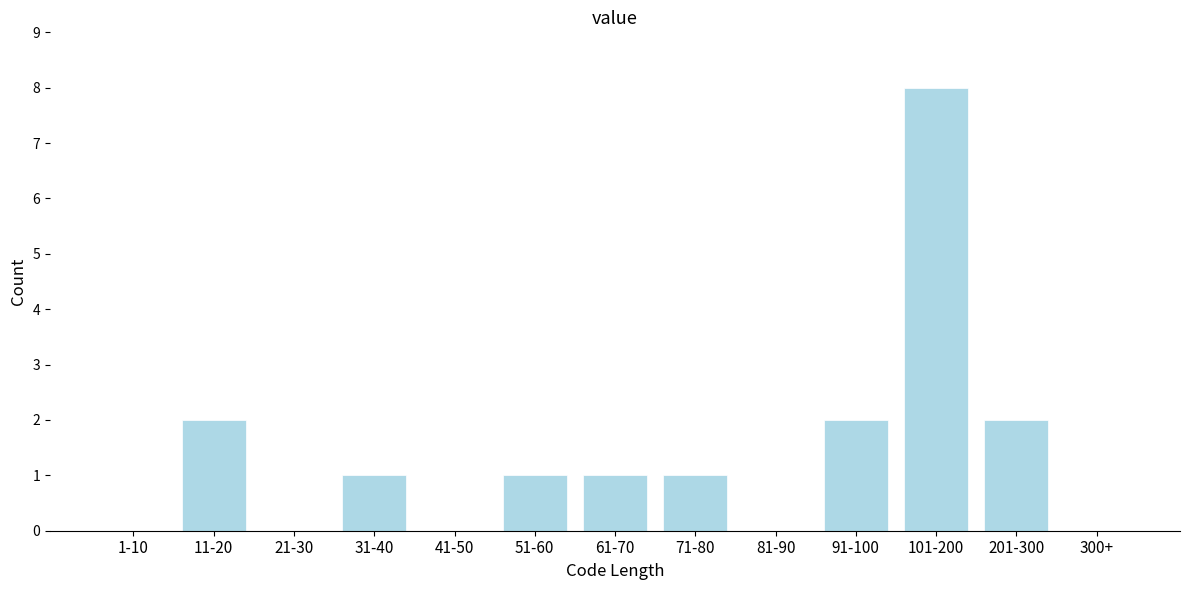

Reading left to right, list all the values displayed in this chart.

1-10=0	11-20=2	21-30=0	31-40=1	41-50=0	51-60=1	61-70=1	71-80=1	81-90=0	91-100=2	101-200=8	201-300=2	300+=0